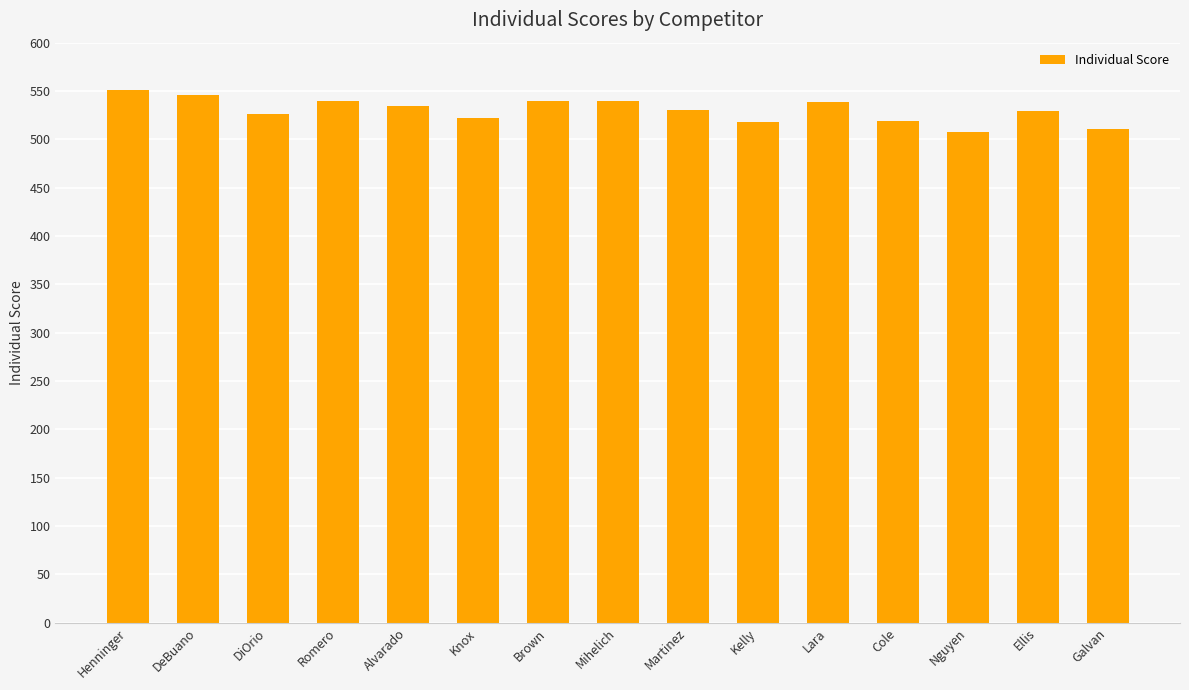

True or false: the data shows 204 at Brown.

False